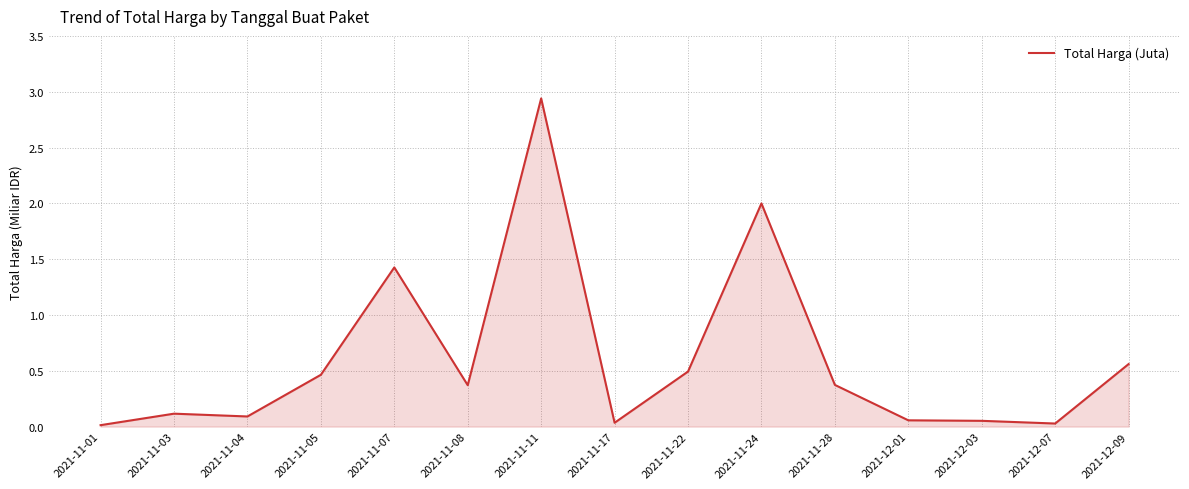

What is the difference between the second highest and minimum values?

2.0